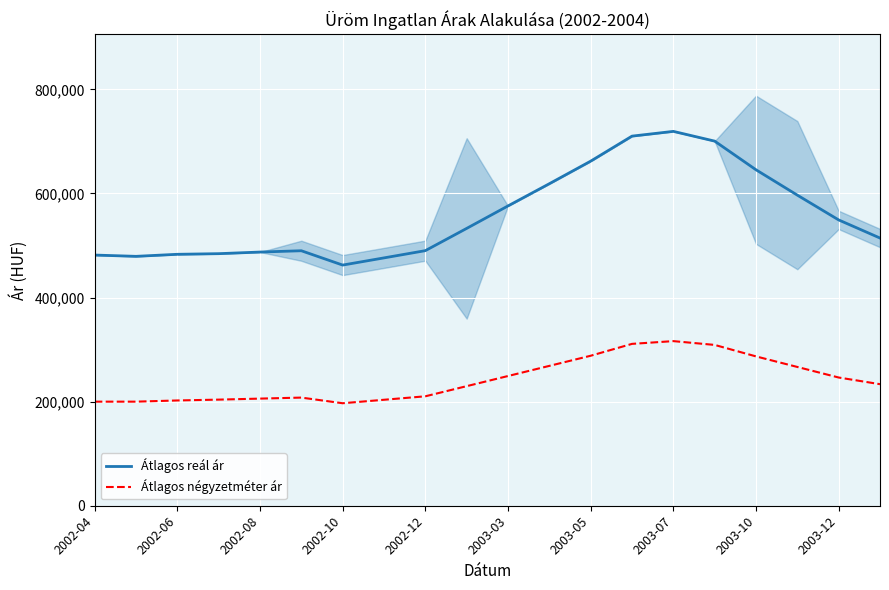

True or false: Átlagos reál ár and Átlagos négyzetméter ár intersect in this chart.

False